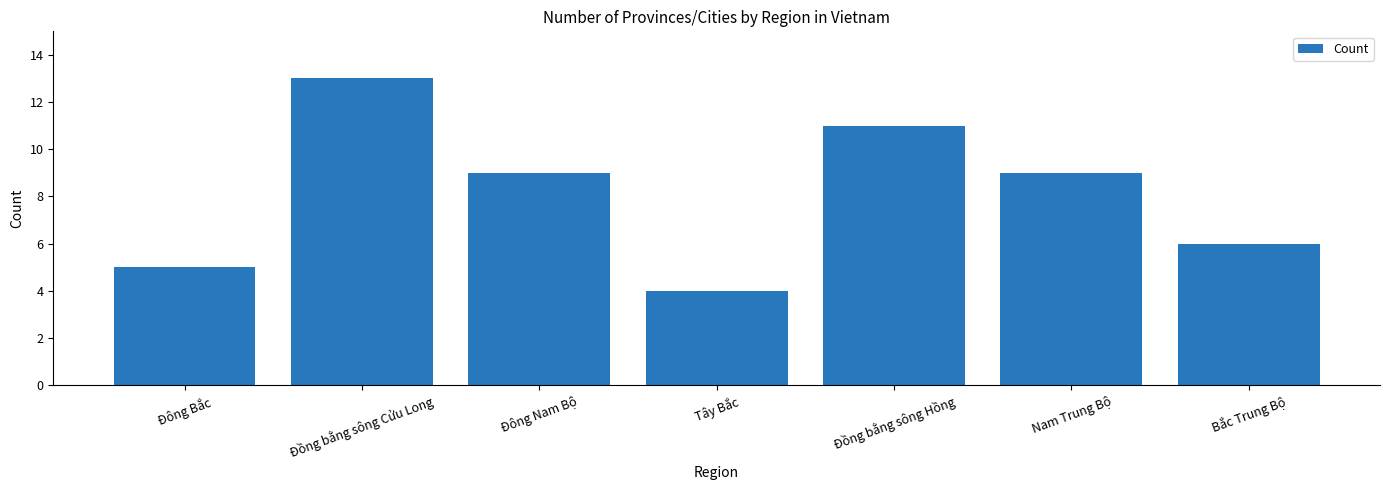

What value does the data have at Bắc Trung Bộ?

6